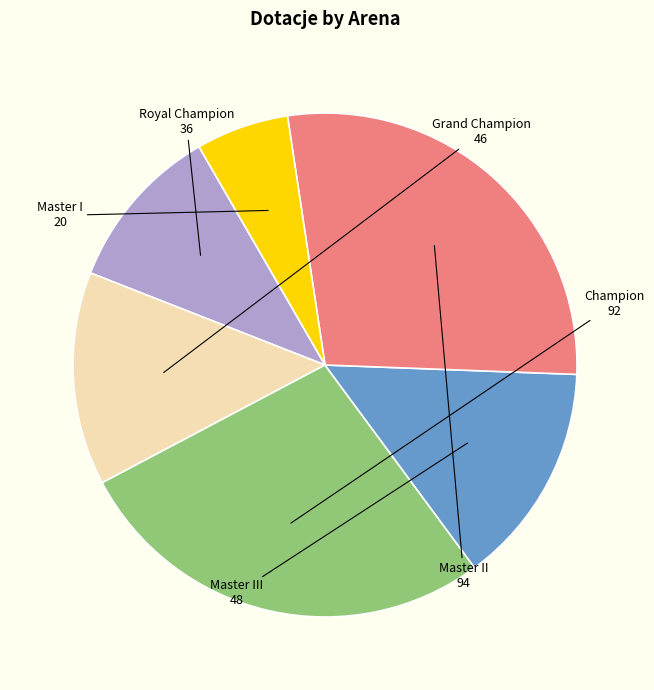

Which has a higher value, Champion or Grand Champion?

Champion